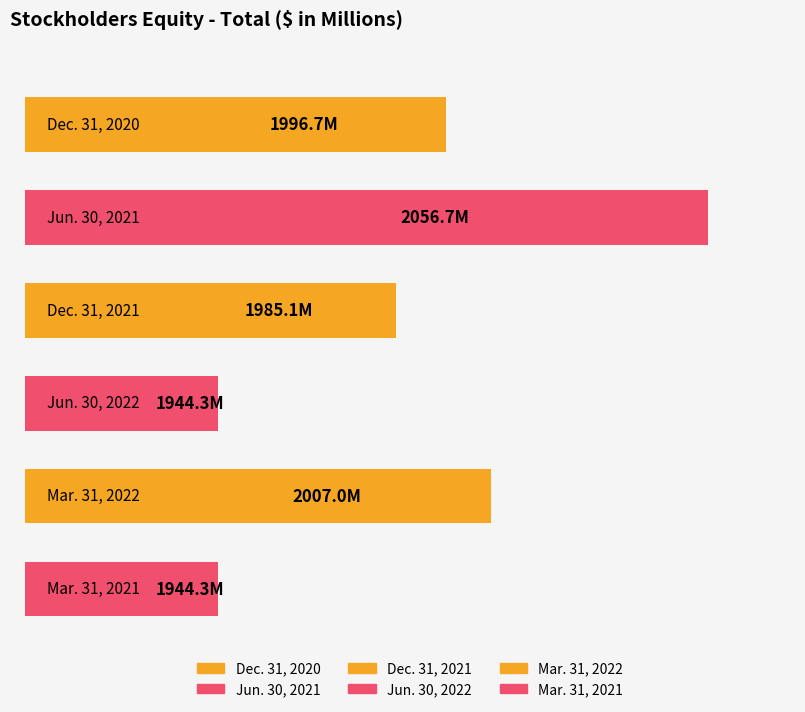

What is the sum of the values at Jun. 30, 2022 and Mar. 31, 2021?

3888.6